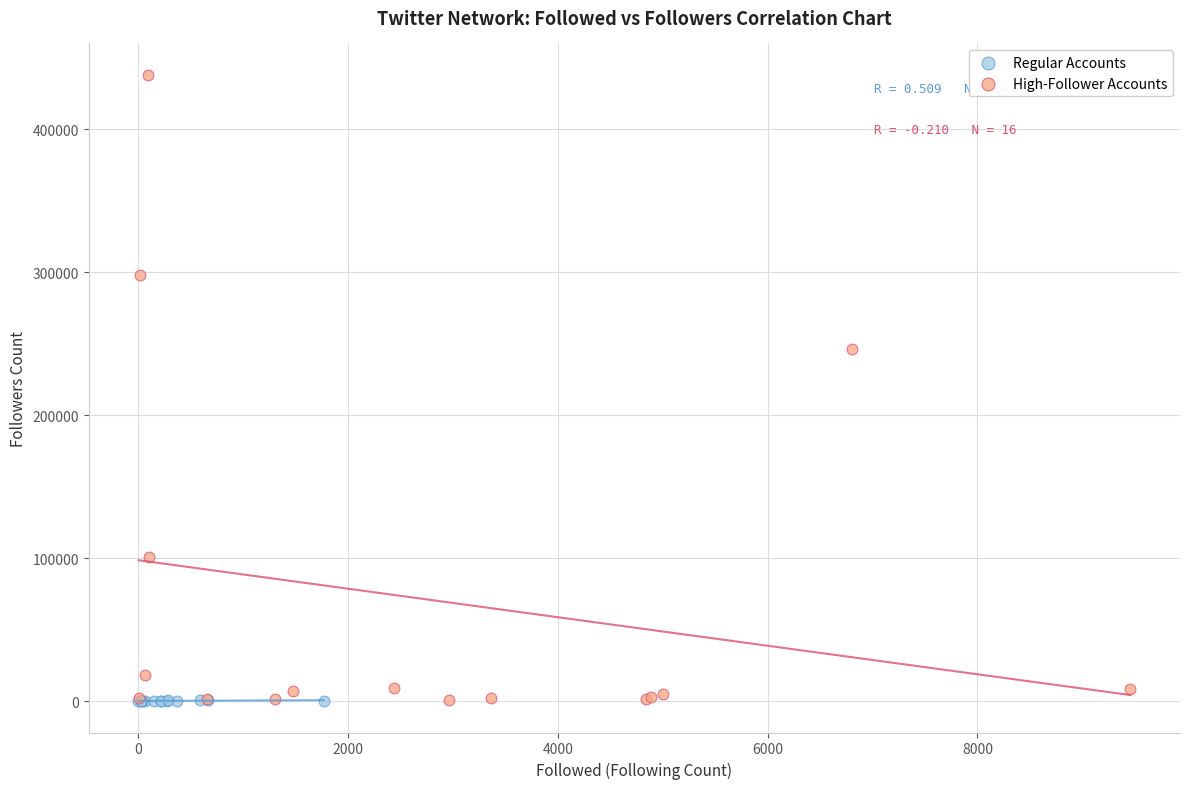

Which series has the widest spread of Y values?

High-Follower Accounts